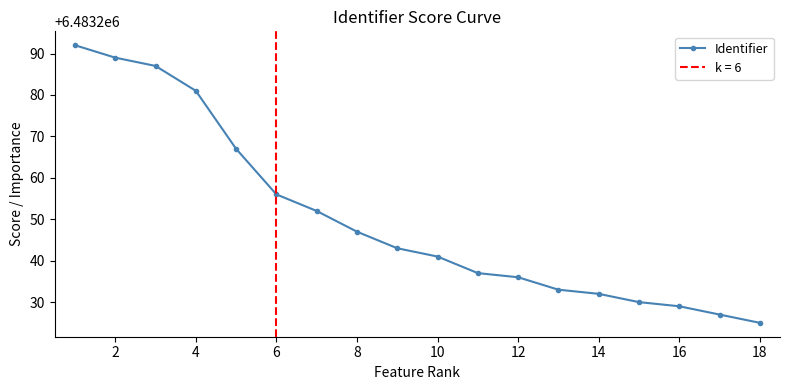

Reading left to right, transcribe all the data shown in this chart.

6483292	6483289	6483287	6483281	6483267	6483256	6483252	6483247	6483243	6483241	6483237	6483236	6483233	6483232	6483230	6483229	6483227	6483225